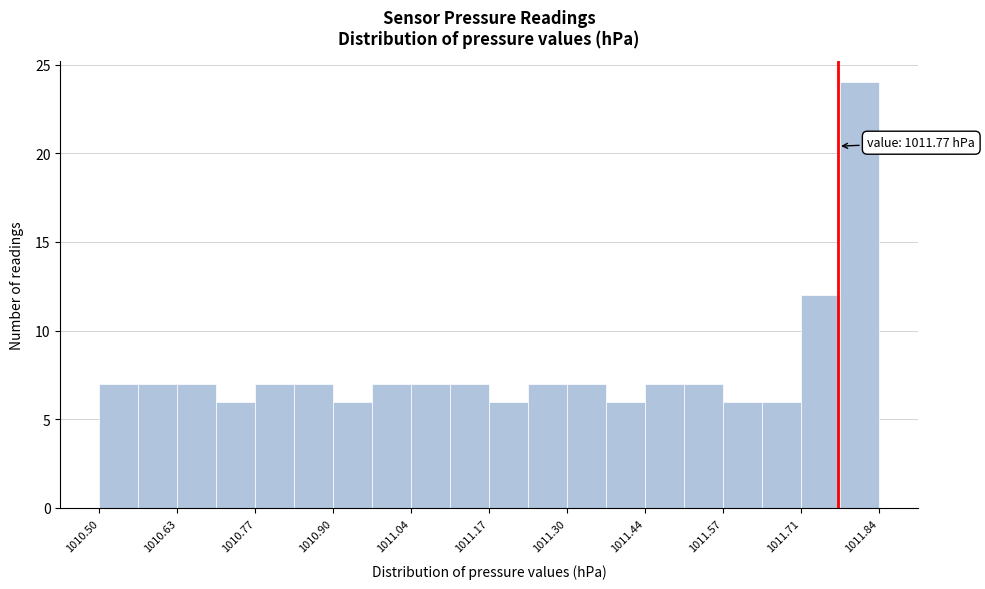

Around what value on the x-axis is the tallest bar? Give the approximate position of its centre, as read against the axis.

1011.80